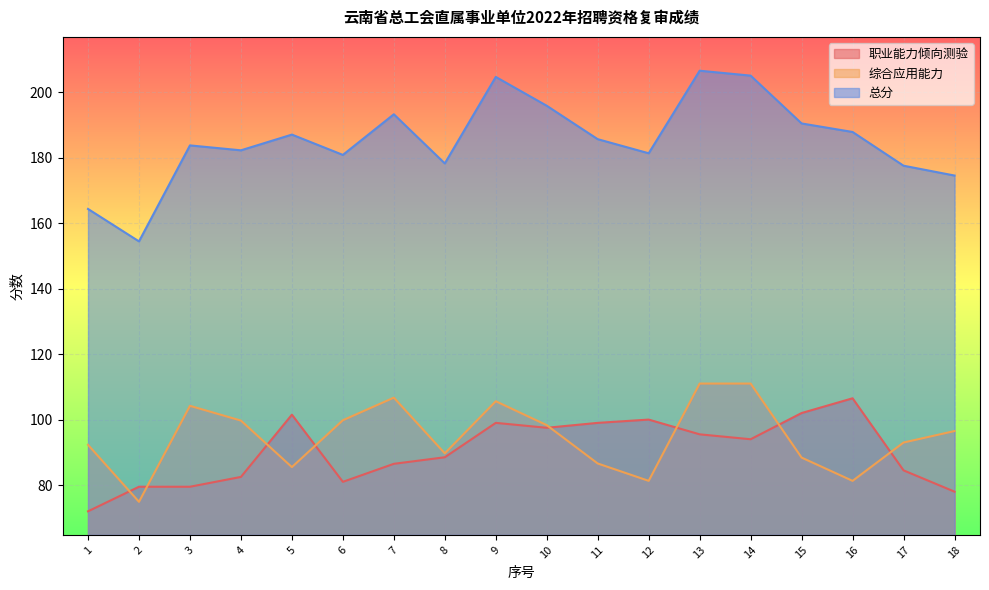

At which category is the sum across all series the highest?

13